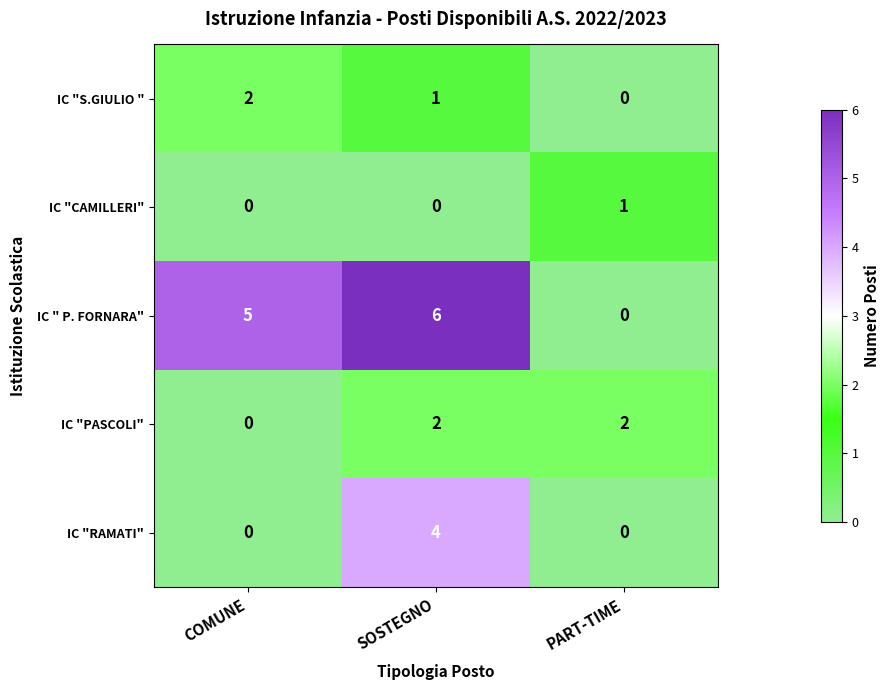

Is it true that IC "S.GIULIO " equals 1 at SOSTEGNO?

True